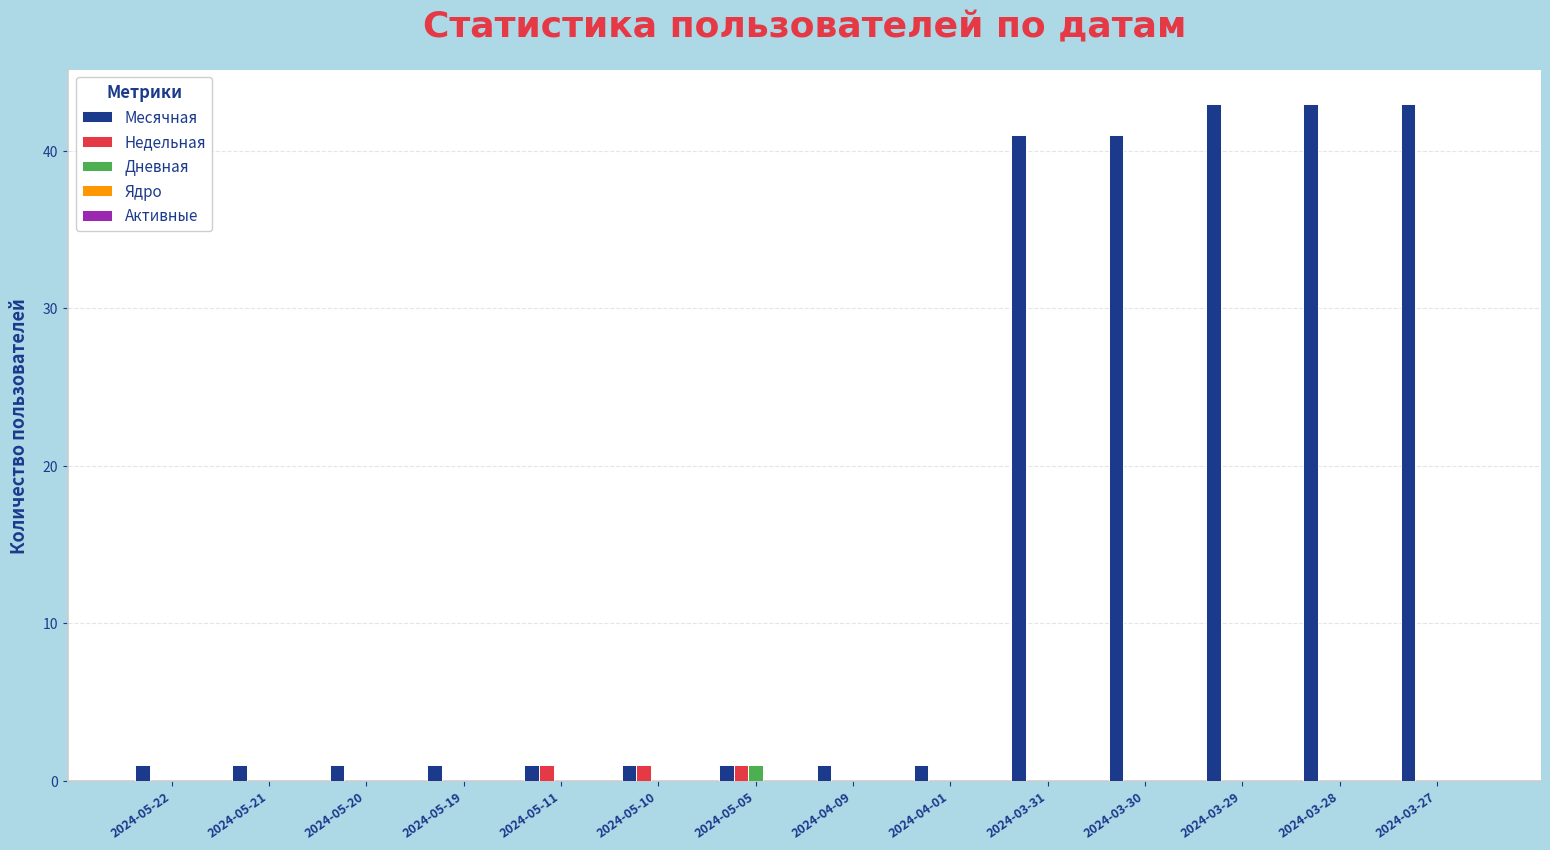

What is the total value across all series at 2024-04-01?

1